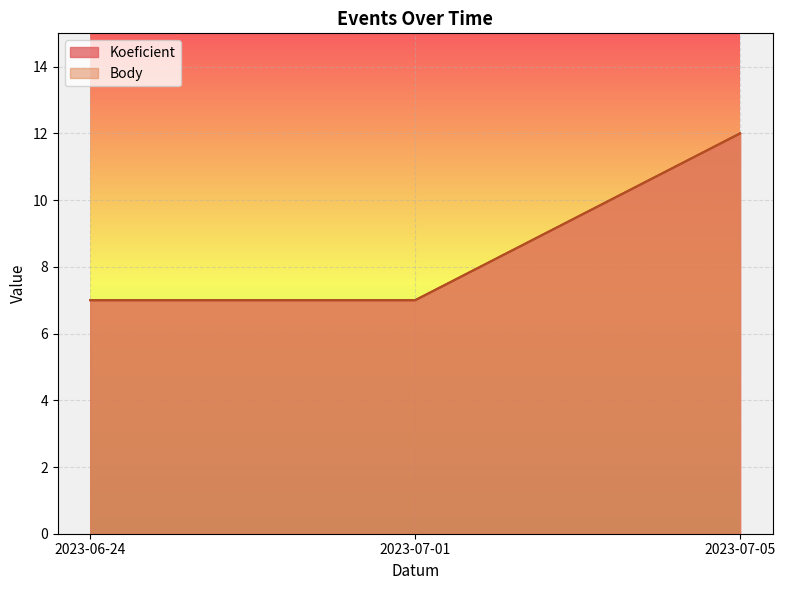

Between 2023-07-05 and 2023-07-01, which is larger?

2023-07-05